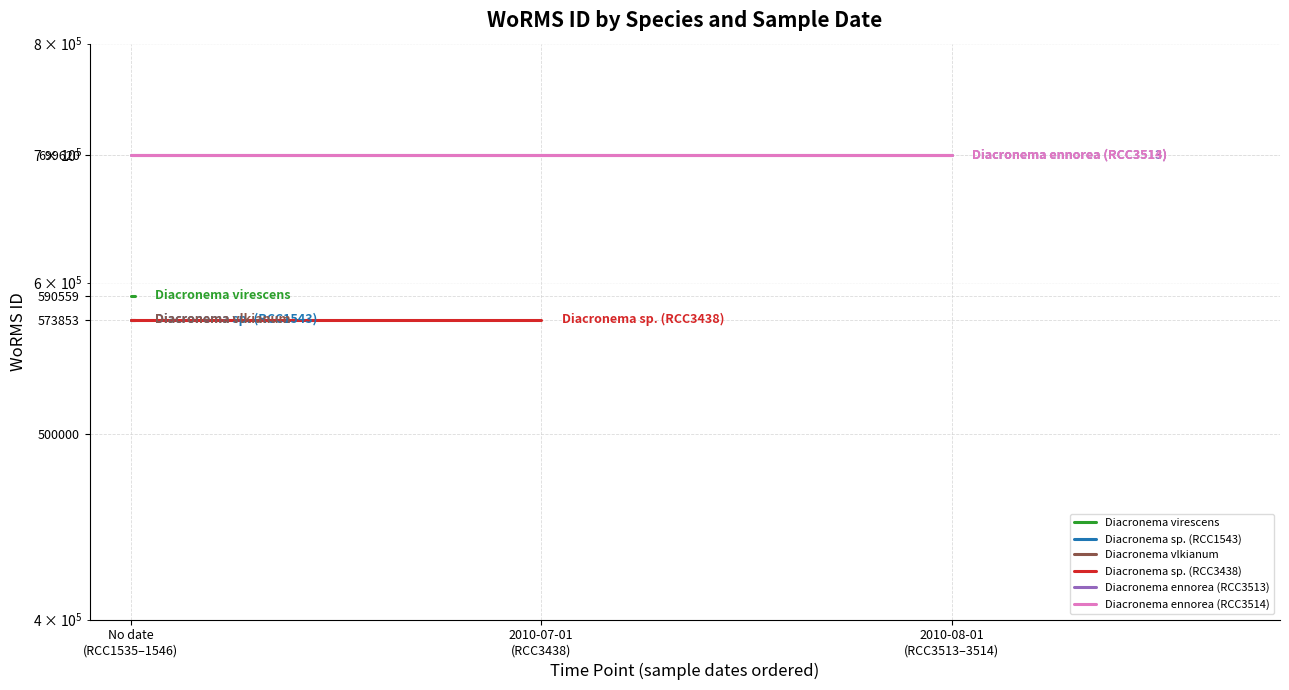

What is the difference between the highest and lowest values at 2010-07-01
(RCC3438)?

125767